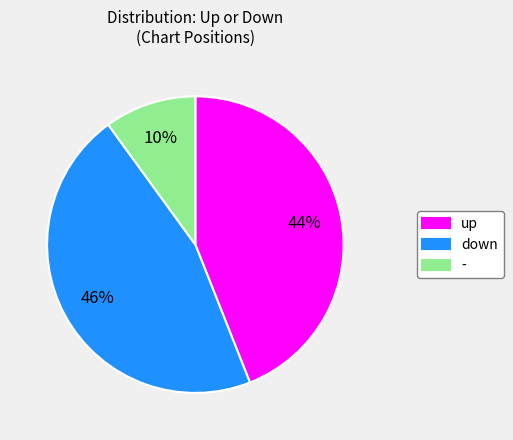

Which slice is the largest?

down